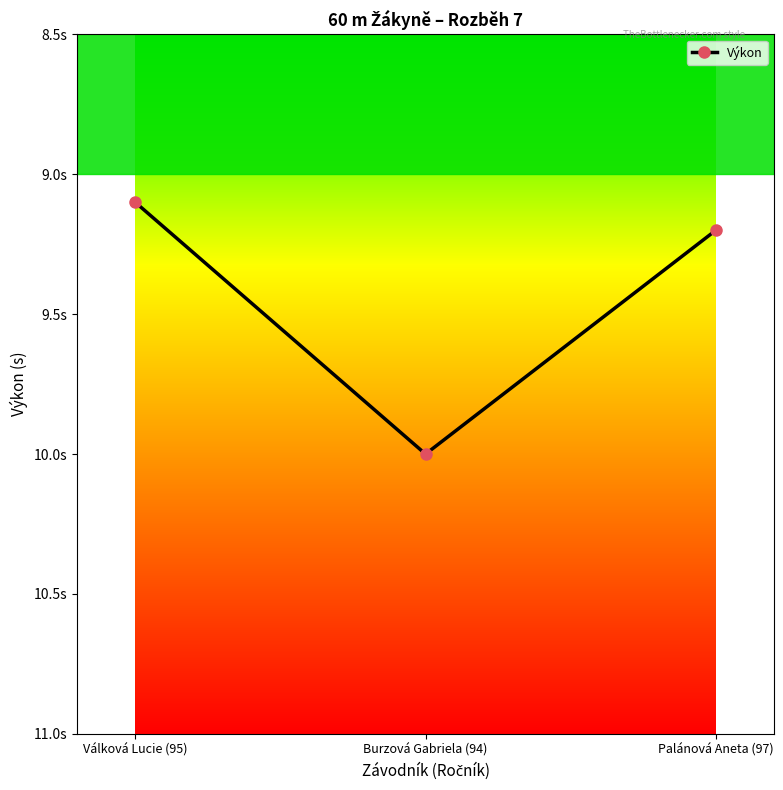

What is the label of the 1st point from the right?

Palánová Aneta (97)